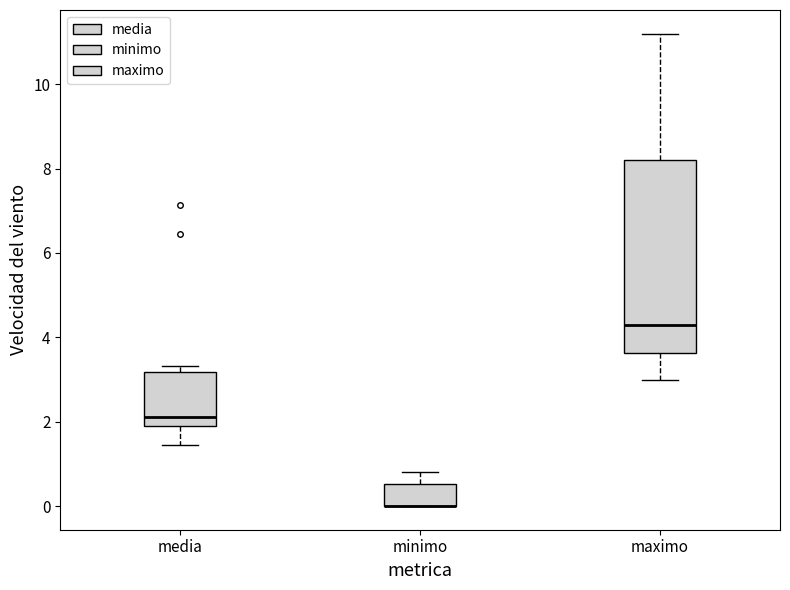

Where does the median line of the box for media sit on the y-axis? The values are not printed on the chart, so give them approximately, as read against the axis.

2.2